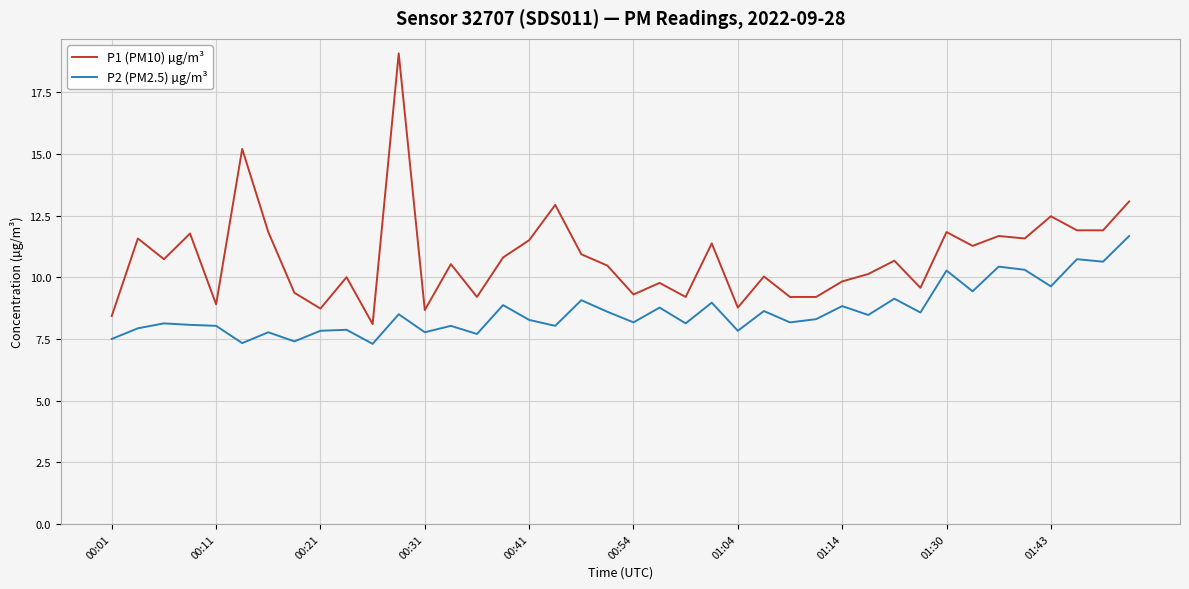

What is the difference between the maximum and minimum values in the P1 (PM10) µg/m³ series?

11.0